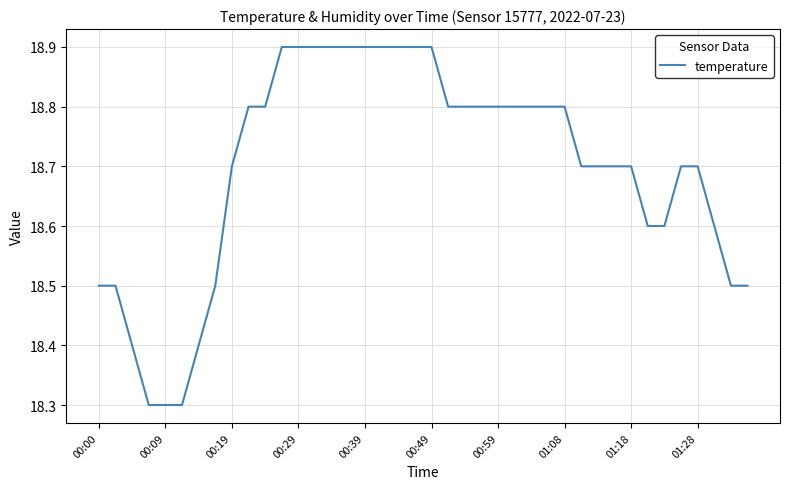

What is the difference between the maximum and minimum values?

0.6